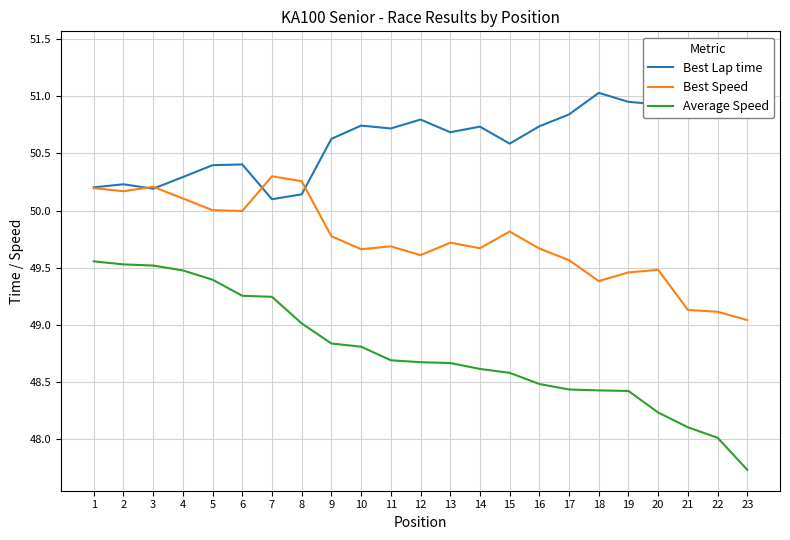

What is the difference between the highest and lowest values at 14?

2.1